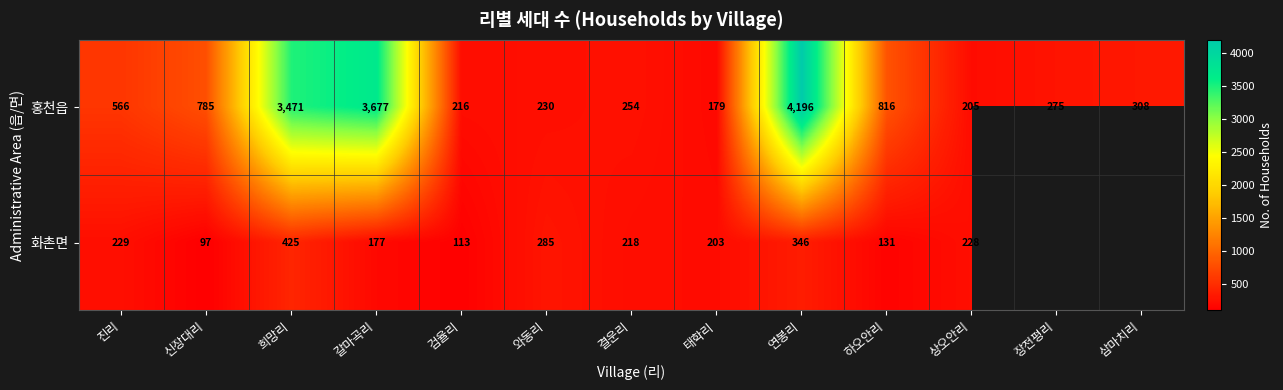

How many data points in 홍천읍 are less than 308?

6